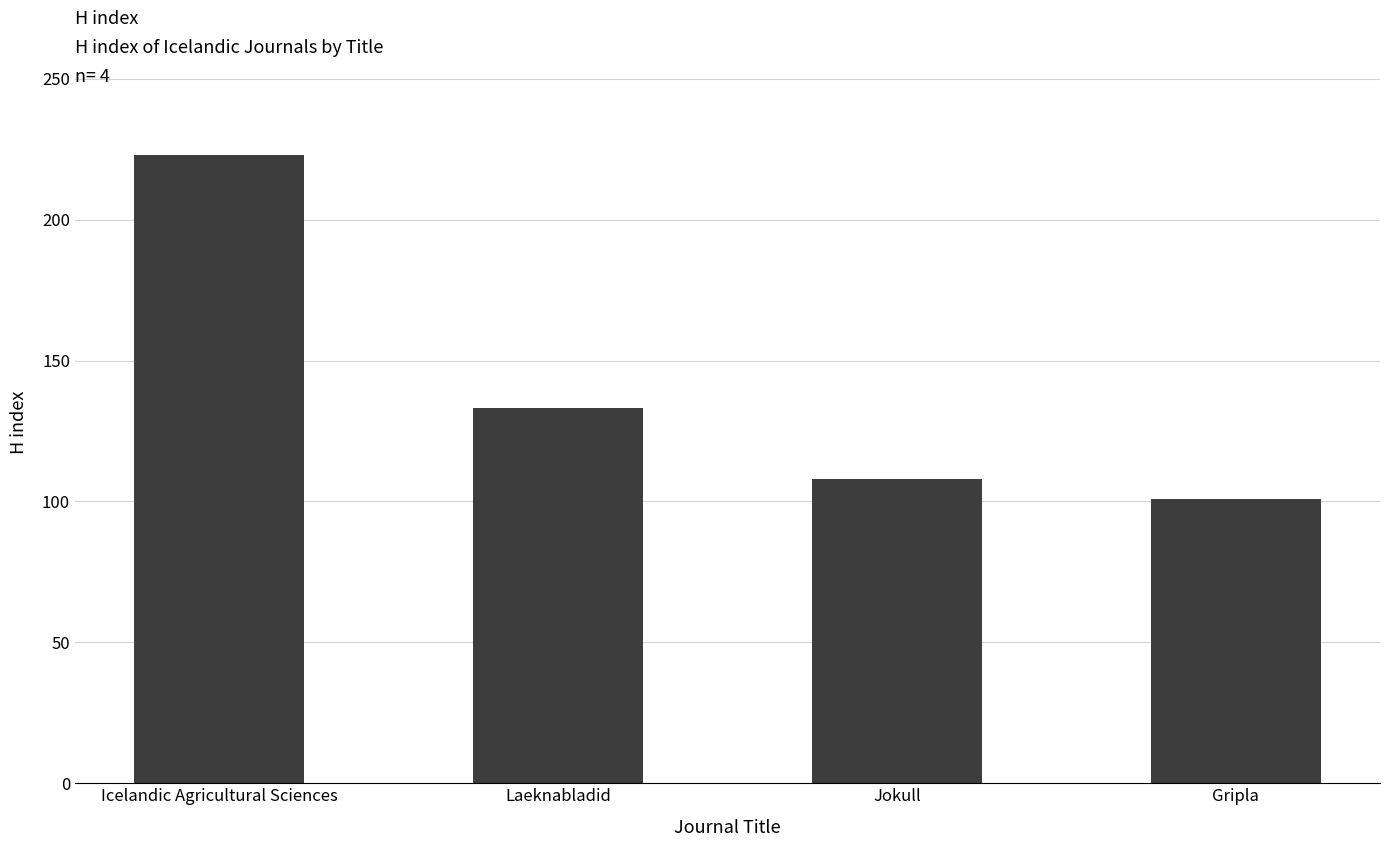

How many bars are there in total?

4